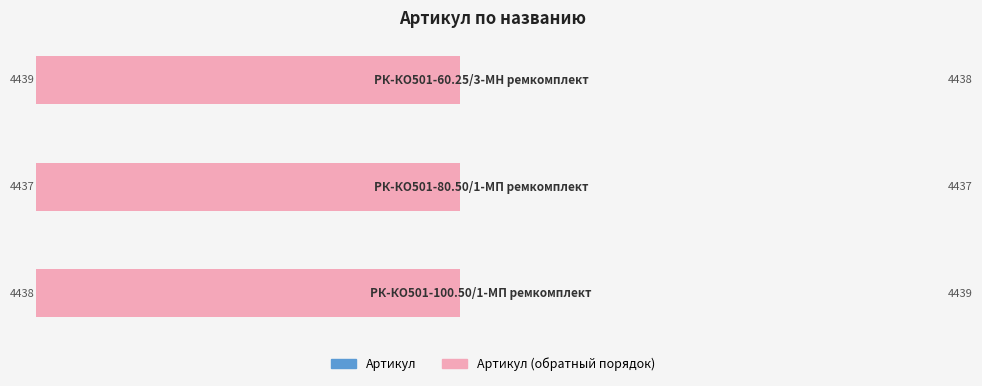

Which series has the widest spread of values?

Артикул